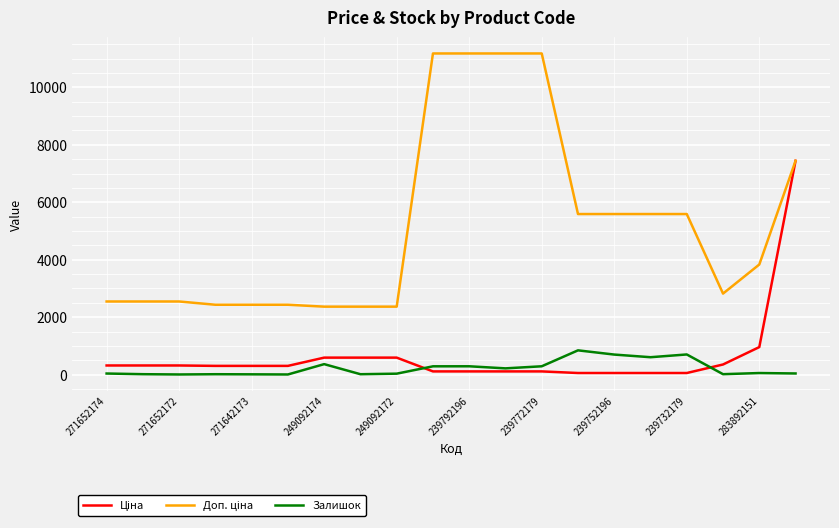

What is the greatest value displayed?

11182.0